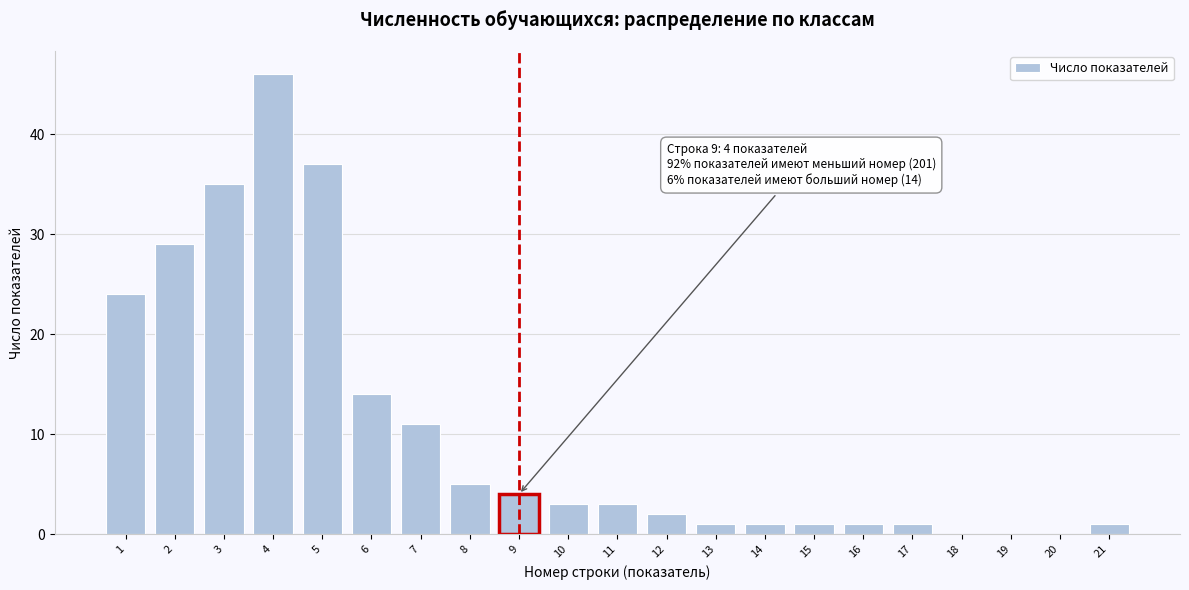

Reading left to right, list all the values displayed in this chart.

1=24	2=29	3=35	4=46	5=37	6=14	7=11	8=5	9=4	10=3	11=3	12=2	13=1	14=1	15=1	16=1	17=1	18=0	19=0	20=0	21=1